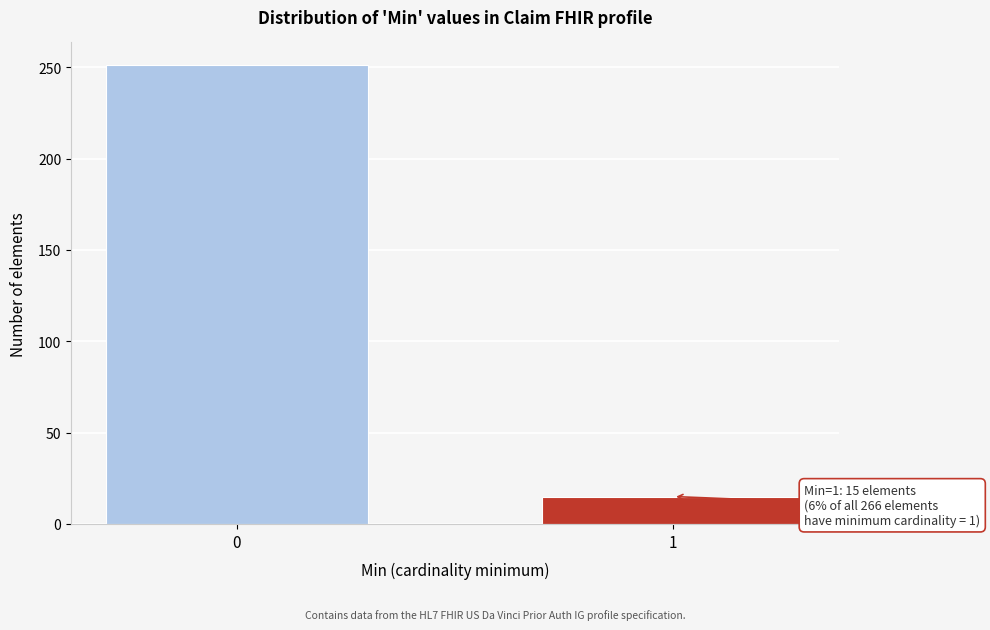

Reading left to right, extract all data points from this chart.

0=251	1=15